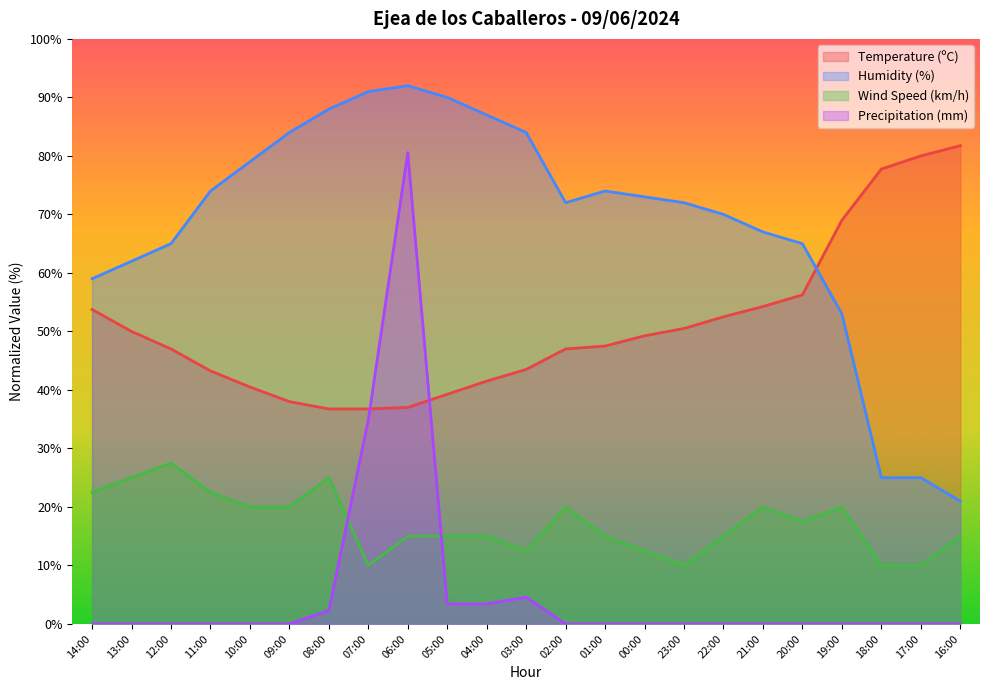

What is the spread (max minus min) of values at 14:00?

59.0